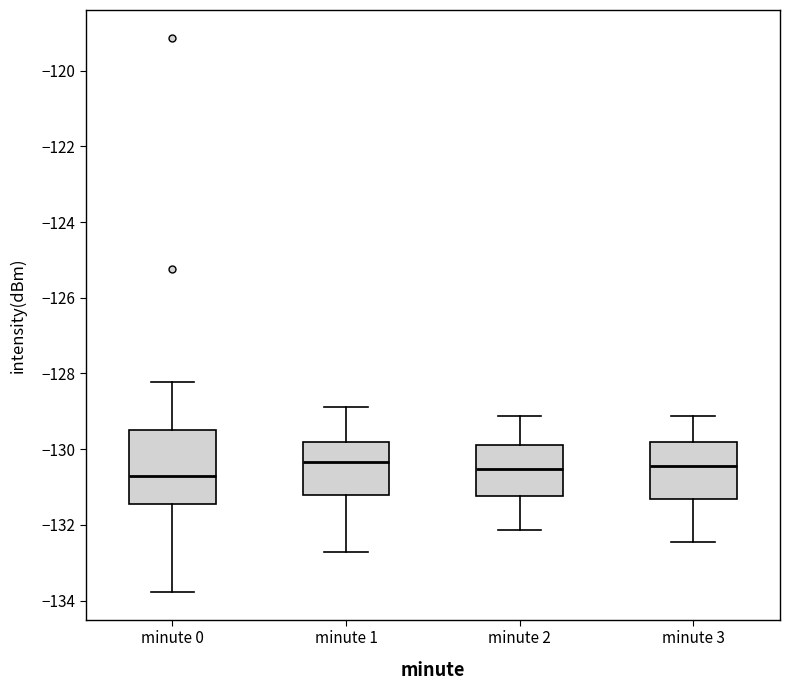

Reading left to right, transcribe this box plot: for each box, give where its median line is, the range the box spans, and where its two whiskers end, as read against the y-axis. The values are not printed on the chart, so give them approximately, as read against the axis.

minute 0: median -130.6, box -131.4 to -129.6, whiskers -133.8 to -128.2
minute 1: median -130.4, box -131.2 to -129.8, whiskers -132.8 to -128.8
minute 2: median -130.6, box -131.2 to -129.8, whiskers -132.2 to -129.2
minute 3: median -130.4, box -131.4 to -129.8, whiskers -132.4 to -129.2